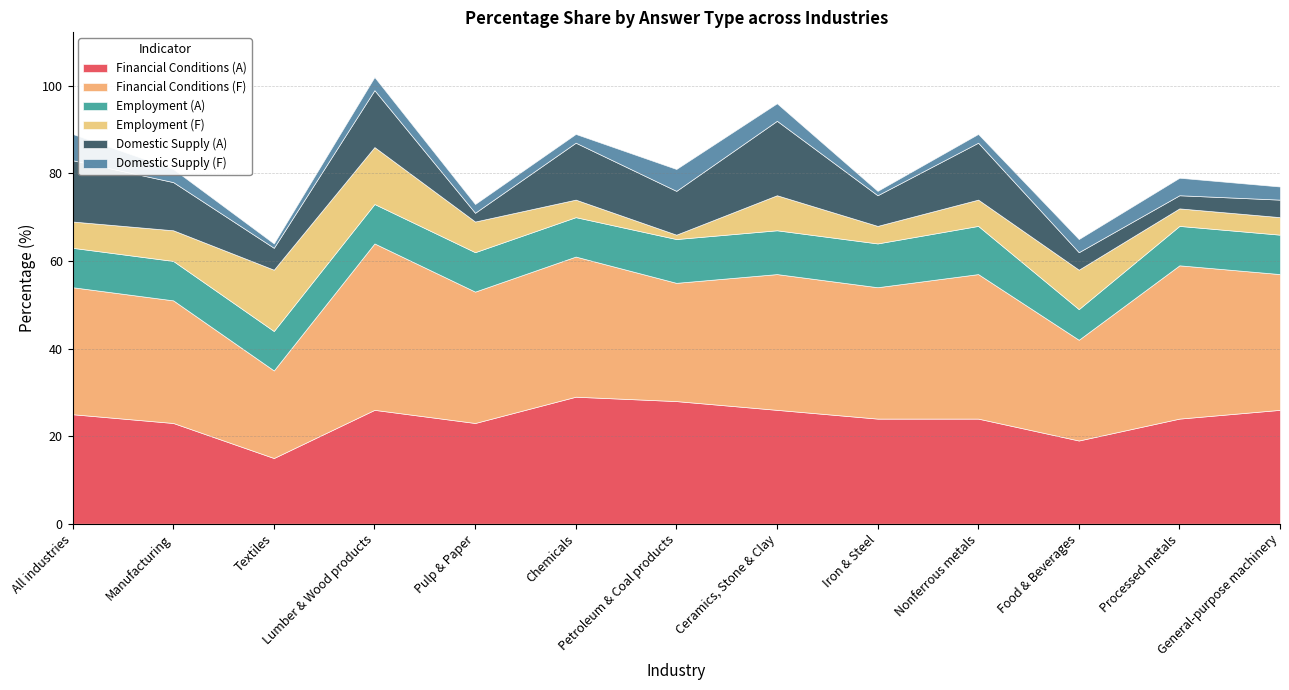

Reading left to right, transcribe all the data shown in this chart.

Financial Conditions (A): 25	23	15	26	23	29	28	26	24	24	19	24	26
Financial Conditions (F): 29	28	20	38	30	32	27	31	30	33	23	35	31
Employment (A): 9	9	9	9	9	9	10	10	10	11	7	9	9
Employment (F): 6	7	14	13	7	4	1	8	4	6	9	4	4
Domestic Supply (A): 14	11	5	13	2	13	10	17	7	13	4	3	4
Domestic Supply (F): 6	3	1	3	2	2	5	4	1	2	3	4	3